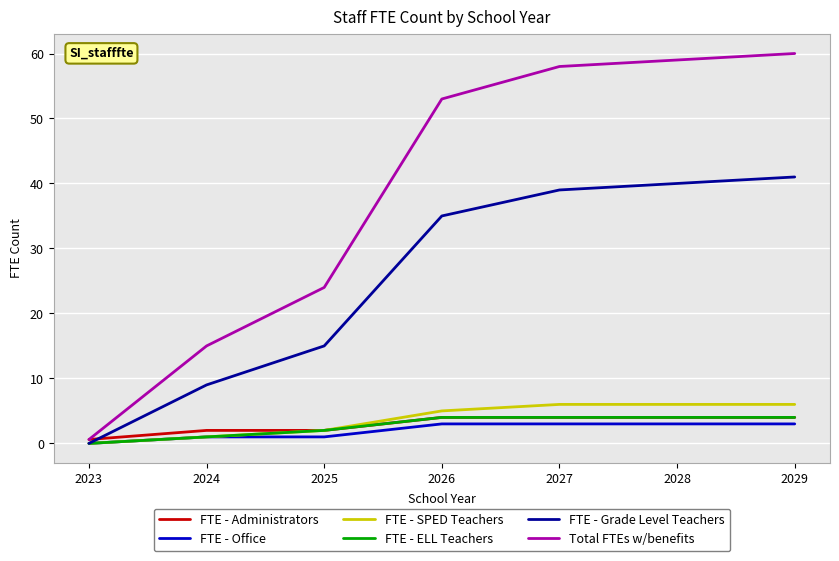

How many series are shown in this chart?

6